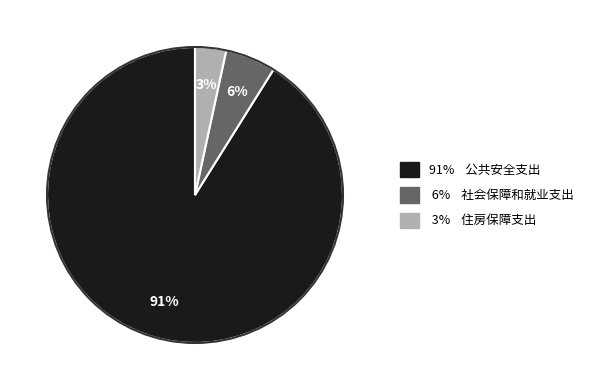

Is there any slice that represents more than half of the pie?

Yes